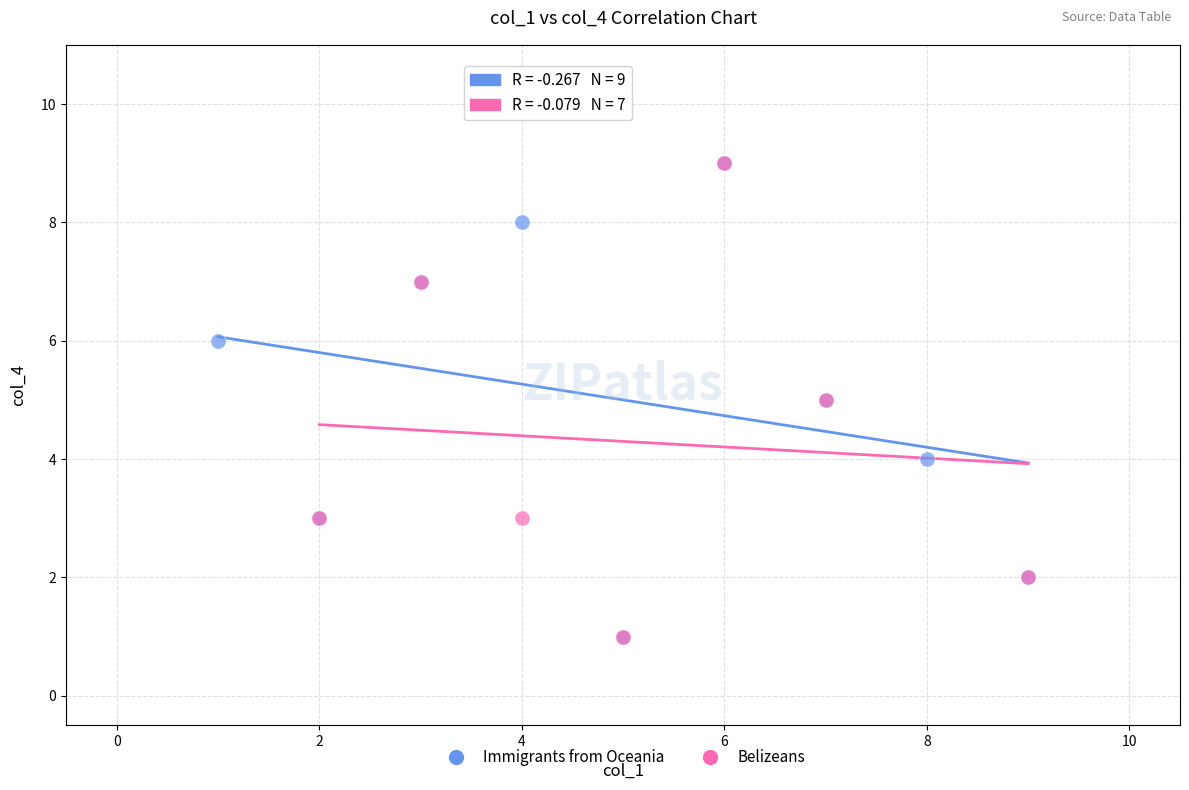

What are all the series names shown in the legend?

Immigrants from Oceania, Belizeans